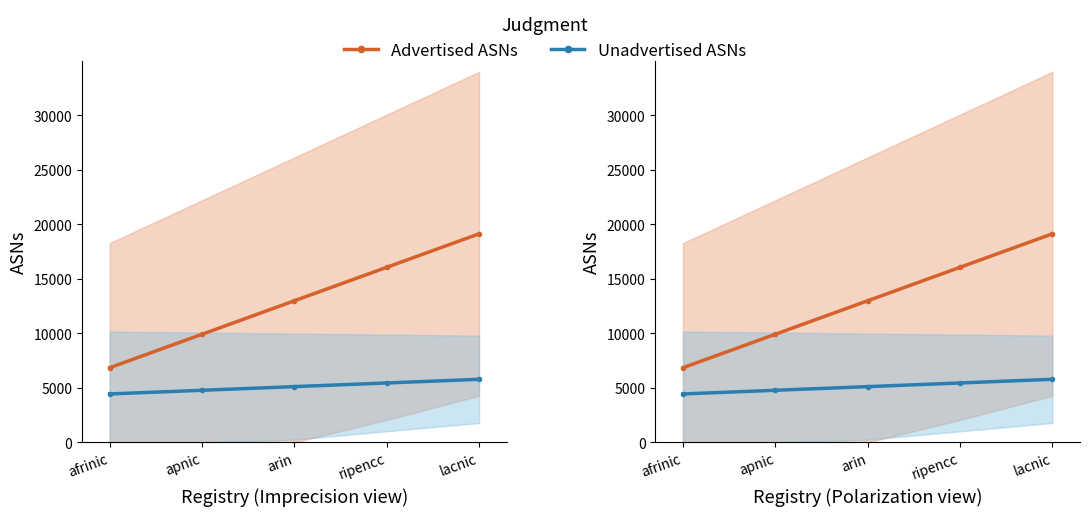

What position from the right is arin?

3